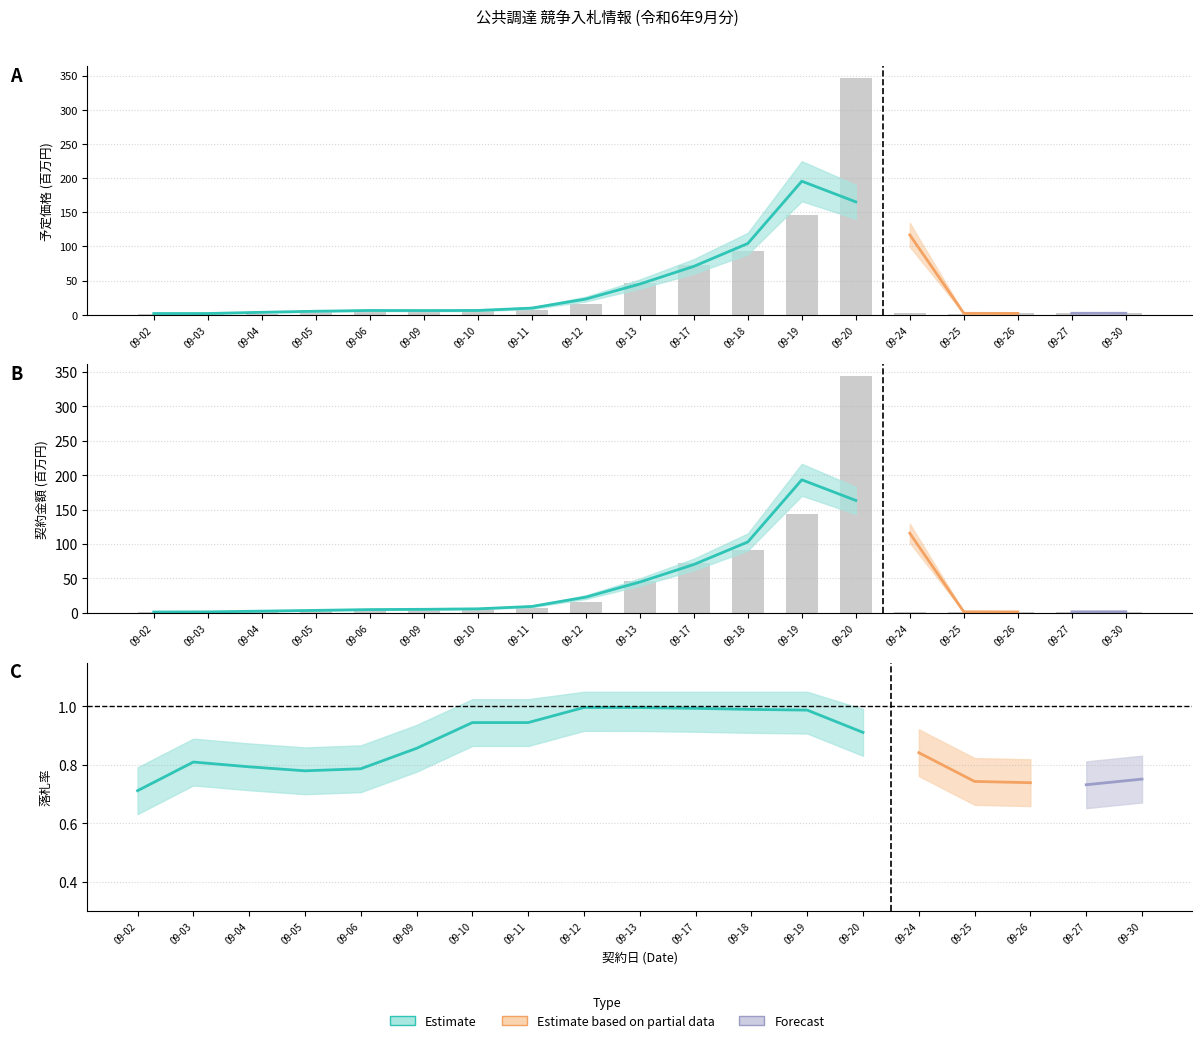

How many data points in 予定価格（円）（税込） are above 6?

10